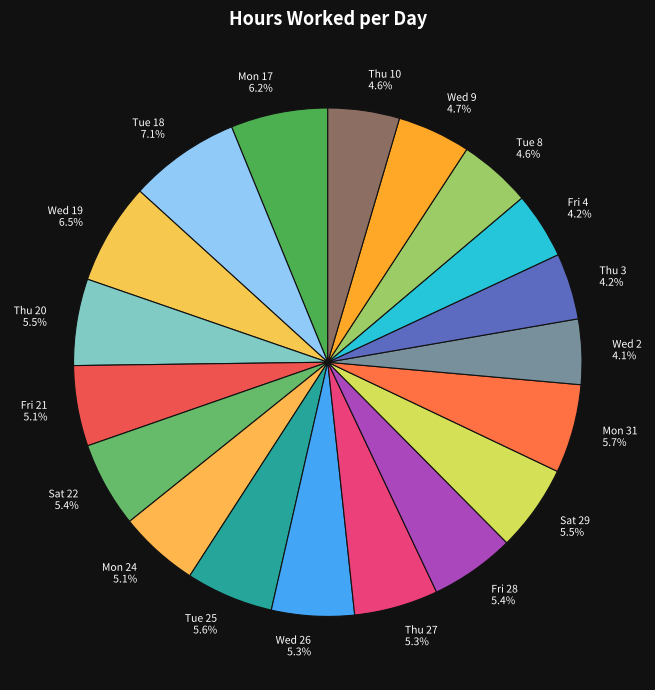

How many slices are in this pie chart?

19